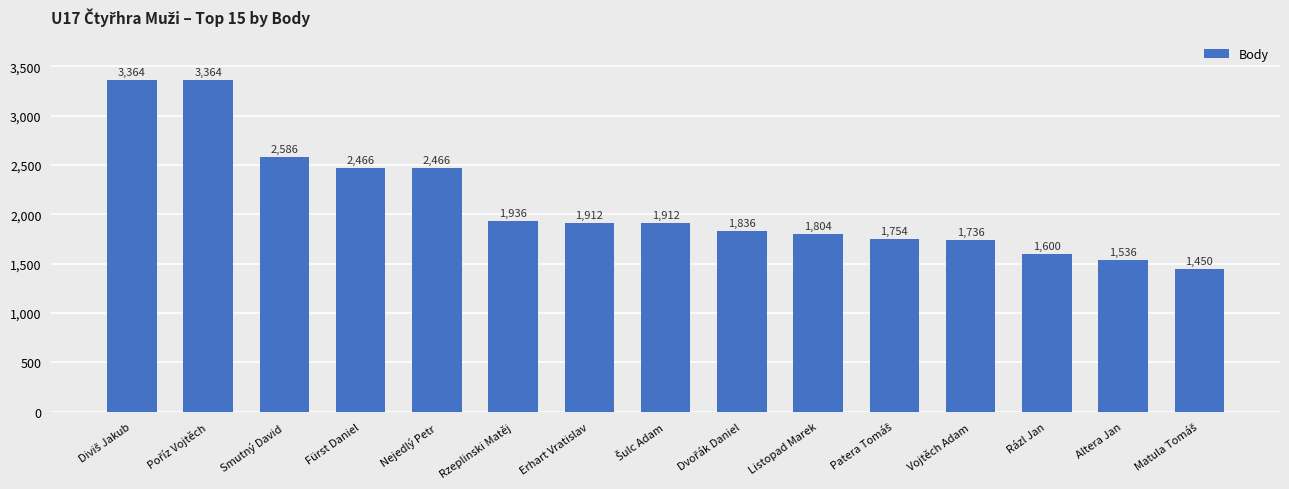

What is the minimum value shown in the chart?

1450